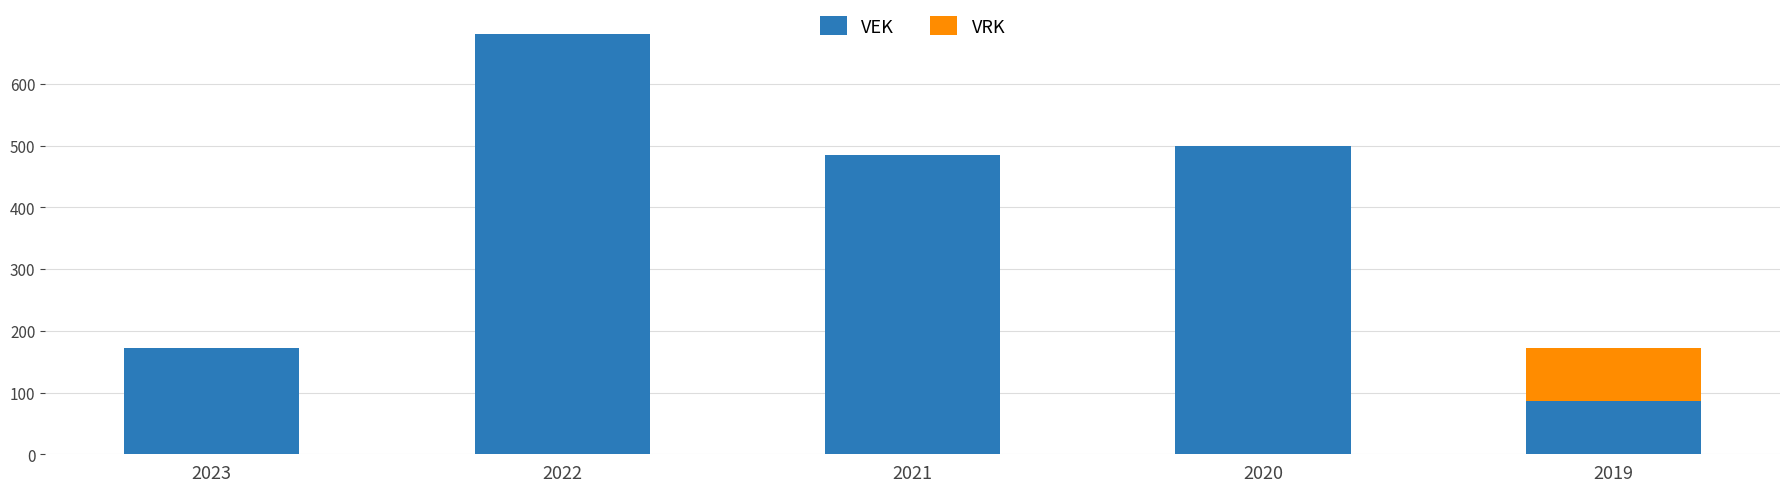

Is it true that VEK equals 60 at 2023?

False